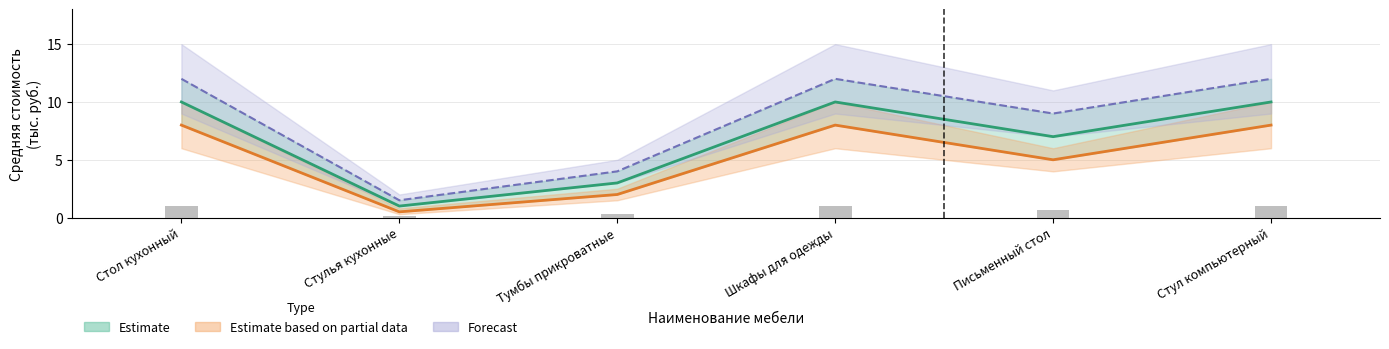

Which series has the largest range (max minus min)?

Forecast